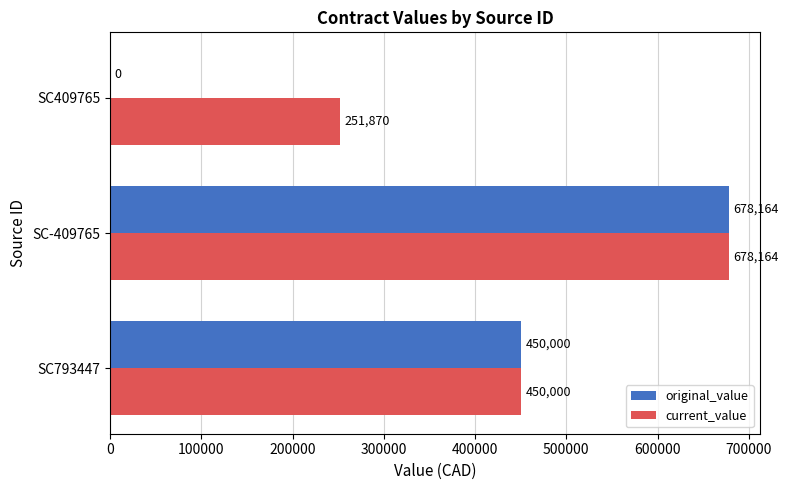

Between SC-409765 and SC409765, which series saw the biggest shift?

original_value